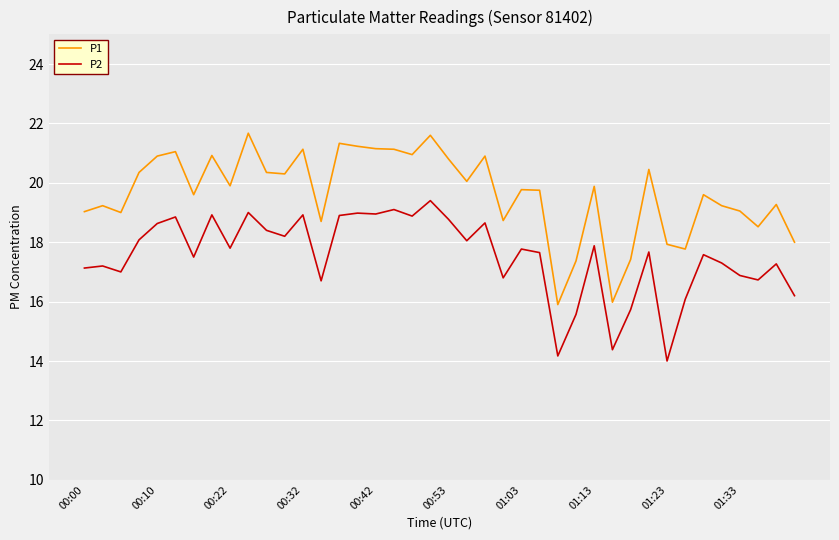

True or false: P2 and P1 intersect in this chart.

False